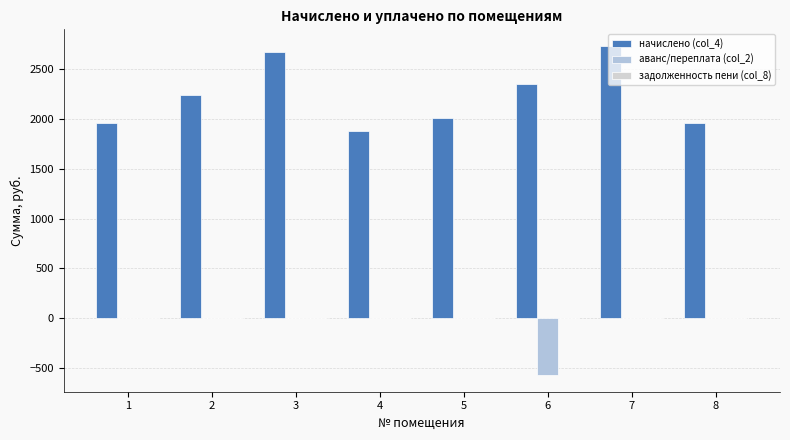

What is the average value of the начислено (col_4) series?

2225.7